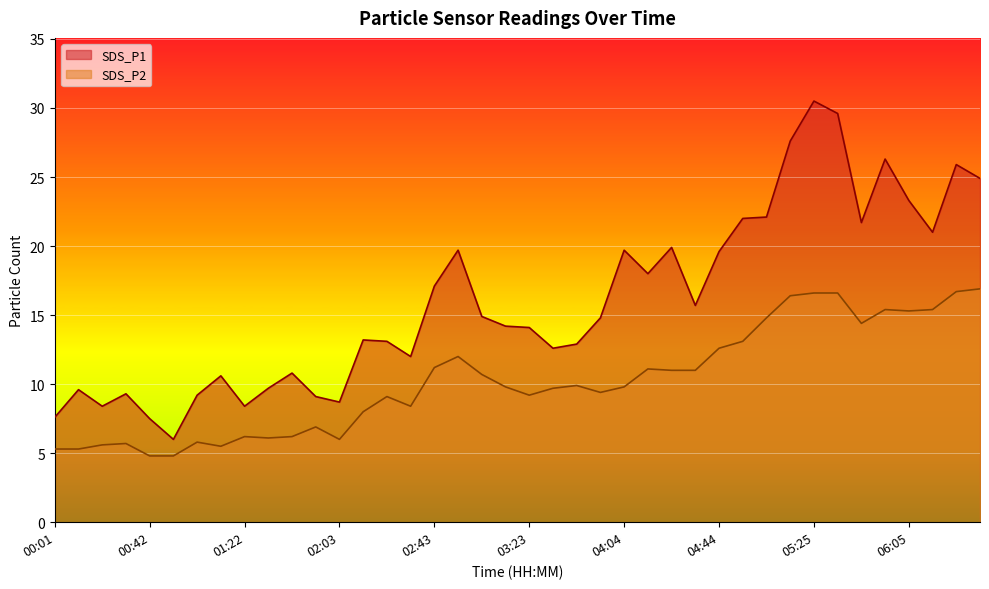

What position from the right is 04:14?

15